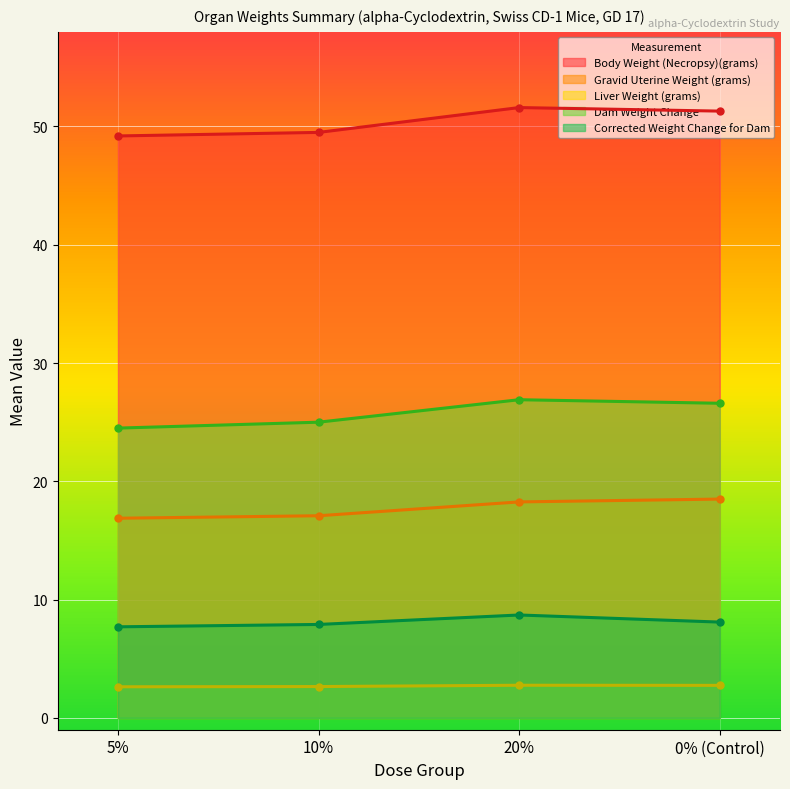

Where is Dam Weight Change nearest to the value 25?

10%